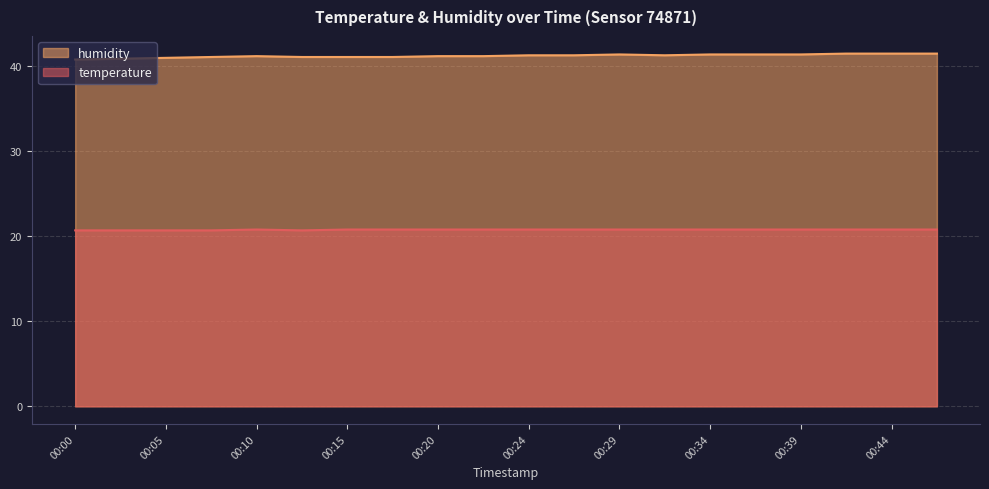

Reading left to right, what are all the values shown in this chart?

temperature: 20.7	20.7	20.7	20.7	20.8	20.7	20.8	20.8	20.8	20.8	20.8	20.8	20.8	20.8	20.8	20.8	20.8	20.8	20.8	20.8
humidity: 40.8	40.9	41.0	41.1	41.2	41.1	41.1	41.1	41.2	41.2	41.3	41.3	41.4	41.3	41.4	41.4	41.4	41.5	41.5	41.5